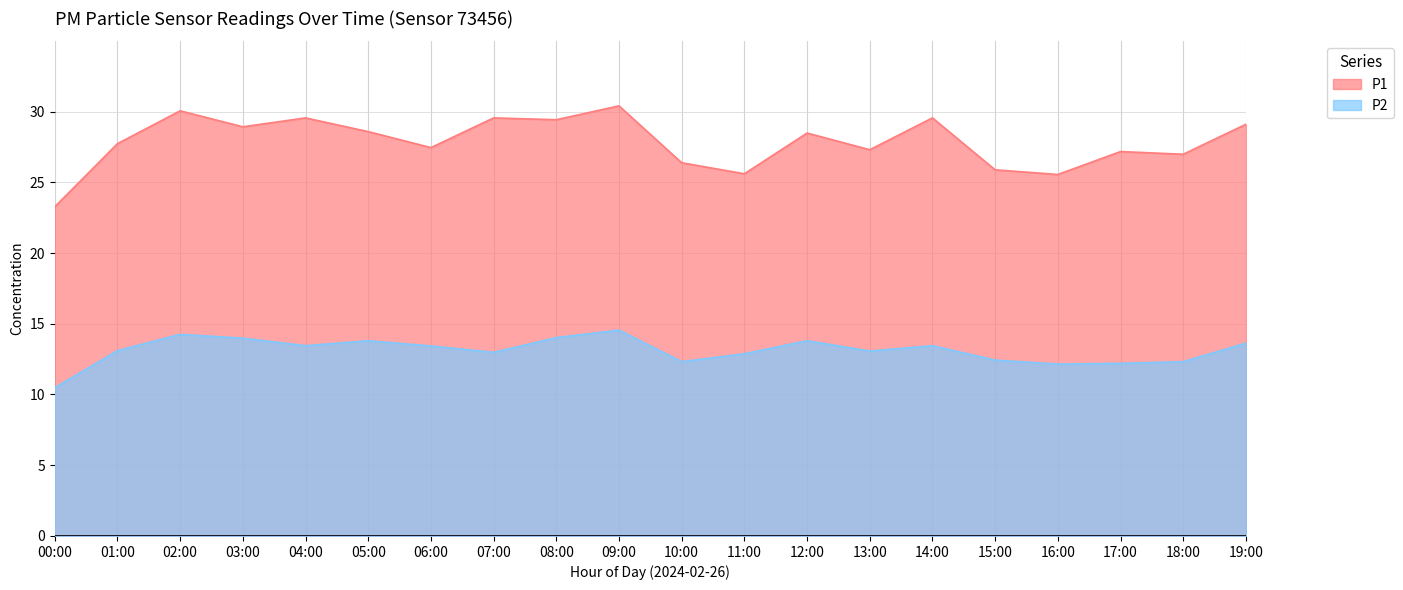

Reading right to left, extract all data points from this chart.

P1: 19:00=29.1	18:00=27.0	17:00=27.2	16:00=25.6	15:00=25.9	14:00=29.6	13:00=27.3	12:00=28.5	11:00=25.6	10:00=26.4	09:00=30.4	08:00=29.4	07:00=29.6	06:00=27.4	05:00=28.6	04:00=29.6	03:00=28.9	02:00=30.1	01:00=27.7	00:00=23.3
P2: 19:00=13.6	18:00=12.3	17:00=12.2	16:00=12.2	15:00=12.4	14:00=13.4	13:00=13.1	12:00=13.8	11:00=12.9	10:00=12.3	09:00=14.6	08:00=14.0	07:00=13.0	06:00=13.4	05:00=13.8	04:00=13.4	03:00=14.0	02:00=14.2	01:00=13.1	00:00=10.5